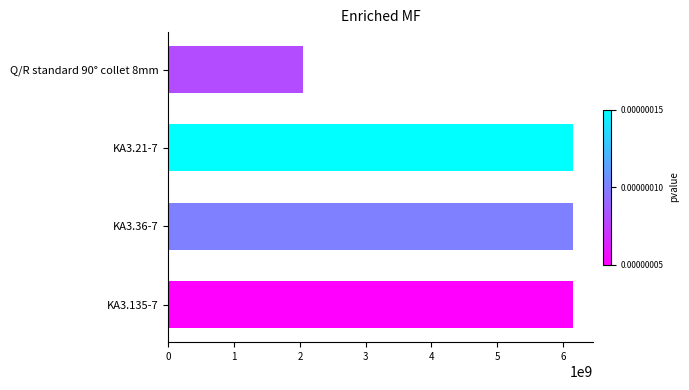

How many categories are shown in the chart?

4